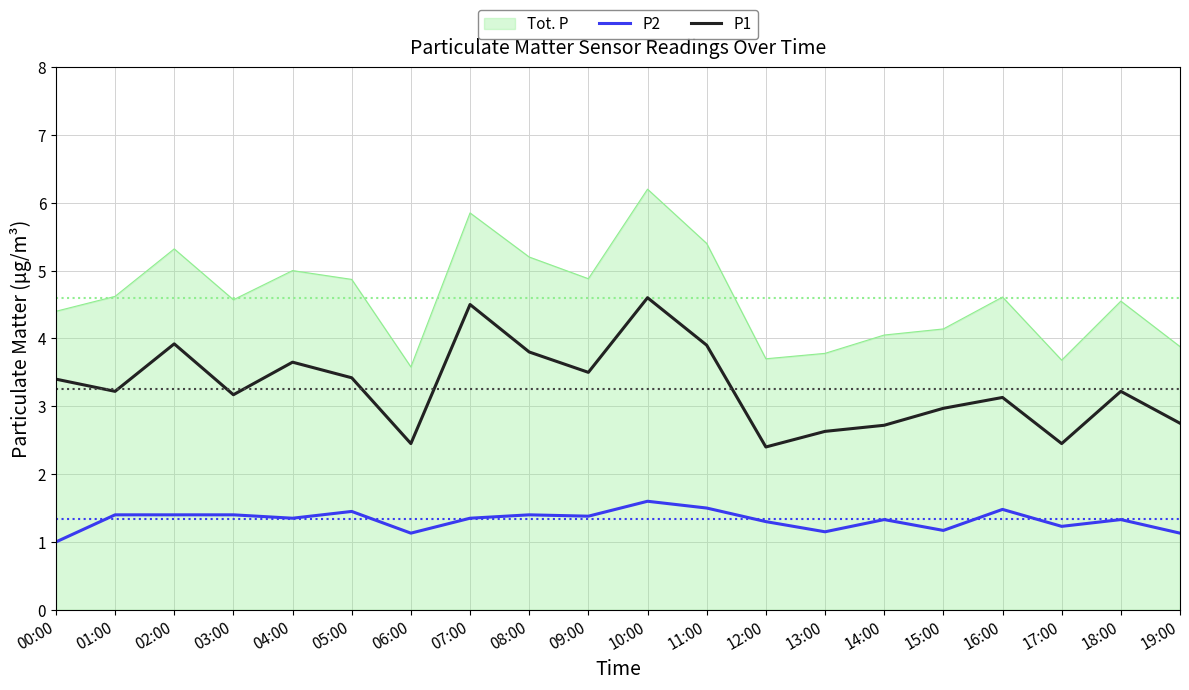

At which label does P1 first exceed 3?

00:00